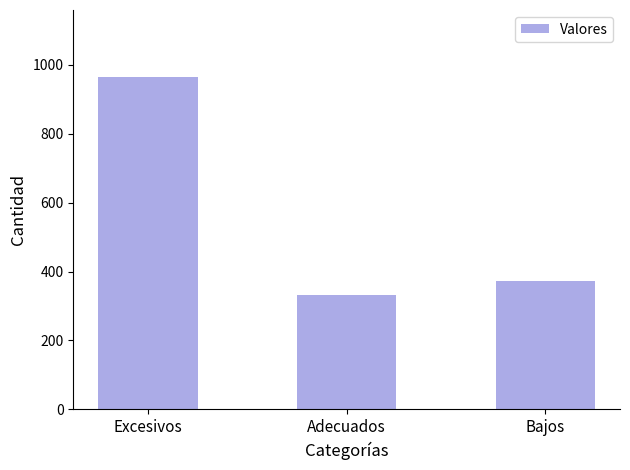

Reading left to right, list all the values displayed in this chart.

966	332	372